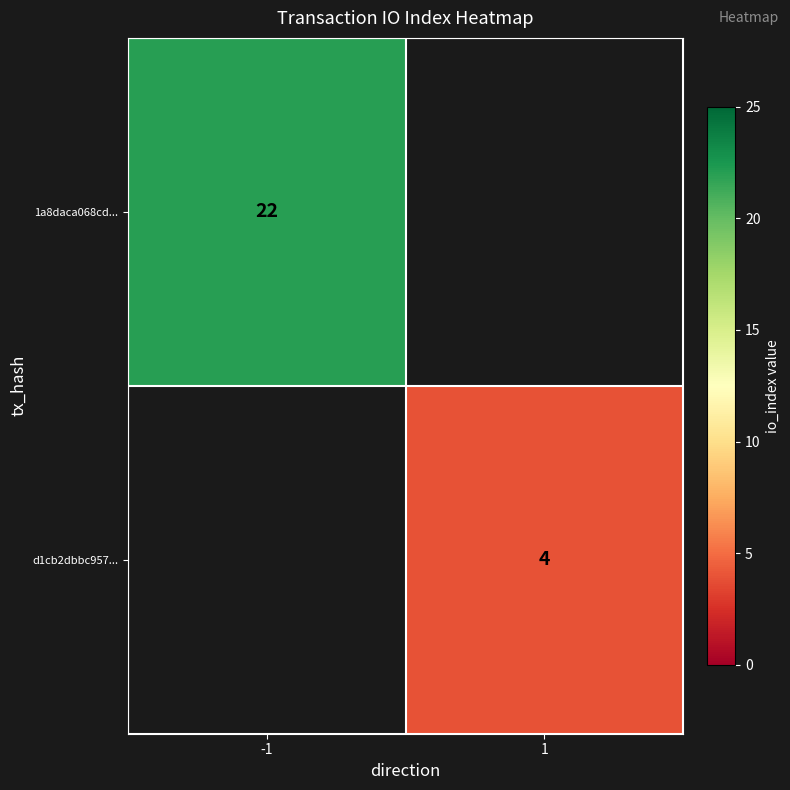

The value of 1a8daca068cd... at -1 is 22. True or false?

True